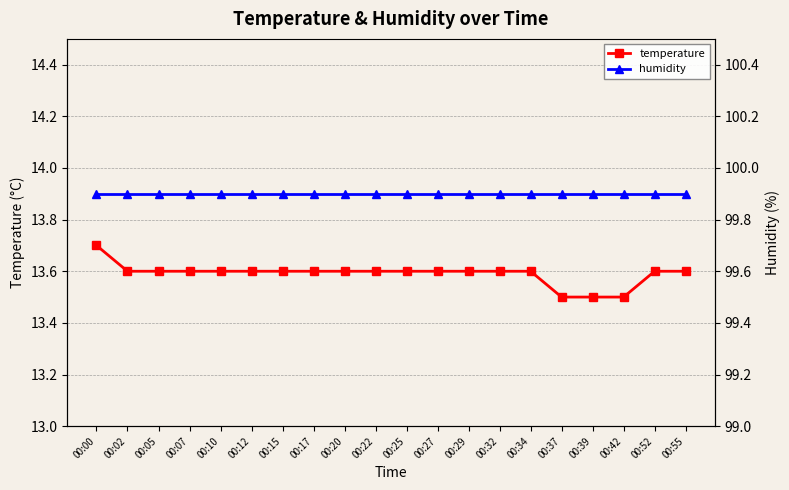

Which series has the largest total across all categories?

humidity